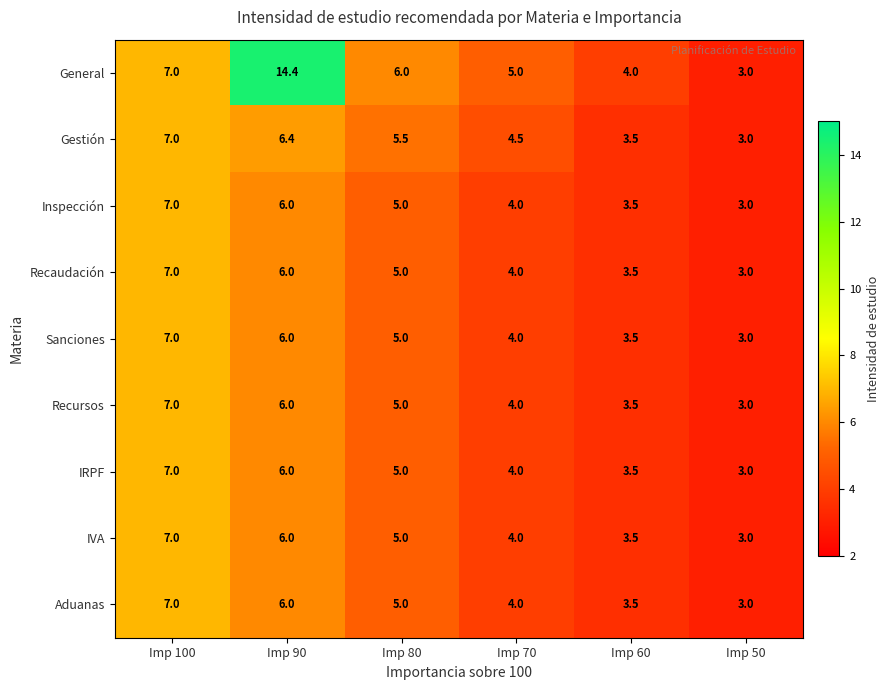

Rank the categories by Inspección value from highest to lowest.

Imp 100, Imp 90, Imp 80, Imp 70, Imp 60, Imp 50